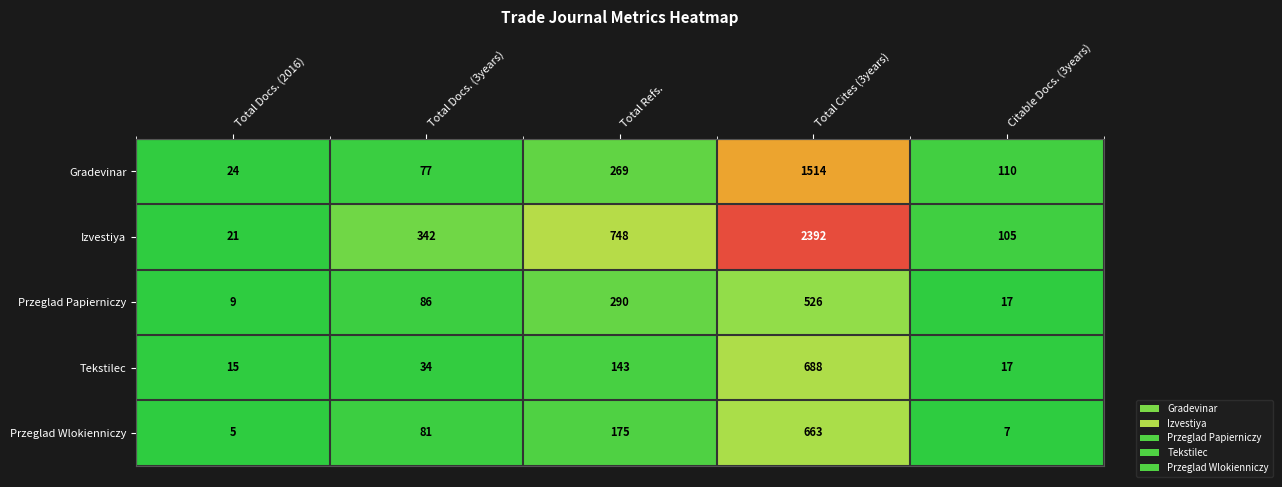

Rank the series by their maximum value, from highest to lowest.

Izvestiya, Gradevinar, Tekstilec, Przeglad Wlokienniczy, Przeglad Papierniczy